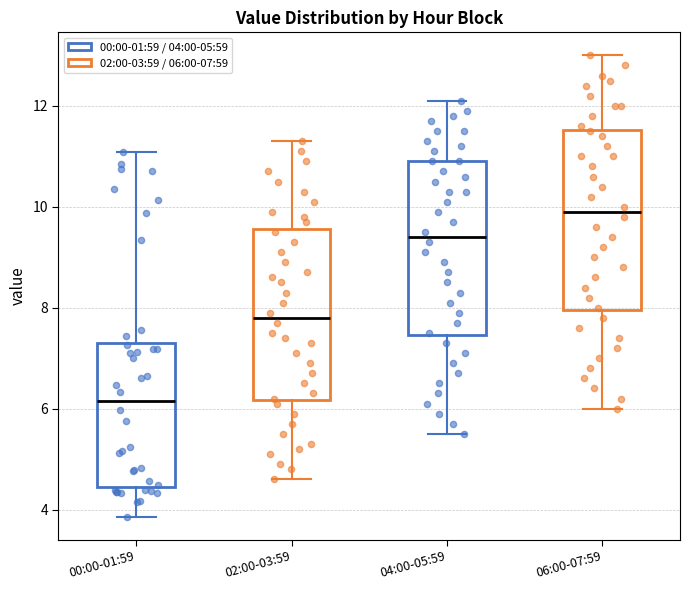

Reading left to right, transcribe this box plot: for each box, give where its median line is, the range the box spans, and where its two whiskers end, as read against the y-axis. The values are not printed on the chart, so give them approximately, as read against the axis.

00:00-01:59: median 6.2, box 4.4 to 7.4, whiskers 3.8 to 11.0
02:00-03:59: median 7.8, box 6.2 to 9.6, whiskers 4.6 to 11.4
04:00-05:59: median 9.4, box 7.4 to 11.0, whiskers 5.6 to 12.2
06:00-07:59: median 10.0, box 8.0 to 11.6, whiskers 6.0 to 13.0